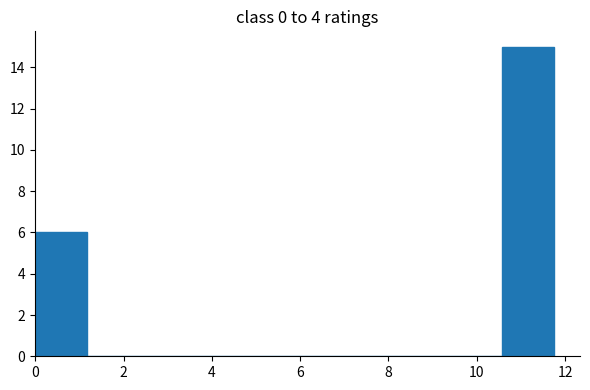

Reading left to right, list every bar in this chart as the range it spans on the x-axis followed by its height. Neither the bar edges nor the heights are printed on the chart, so give them approximately, as read against the axes.

0.0 to 1.2: 6
1.2 to 2.4: 0
2.4 to 3.6: 0
3.6 to 4.8: 0
4.8 to 5.8: 0
5.8 to 7.0: 0
7.0 to 8.2: 0
8.2 to 9.4: 0
9.4 to 10.6: 0
10.6 to 11.8: 15